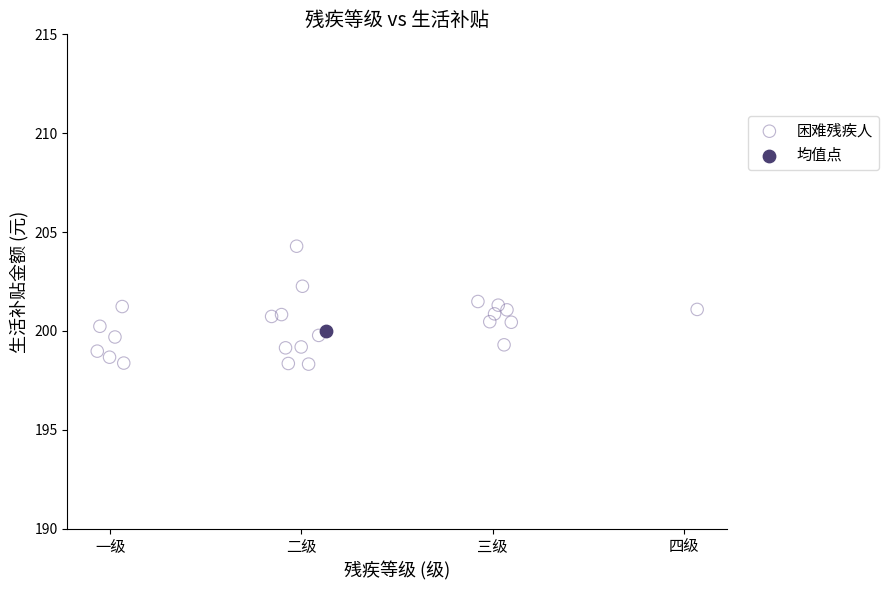

What are all the series names shown in the legend?

困难残疾人, 均值点